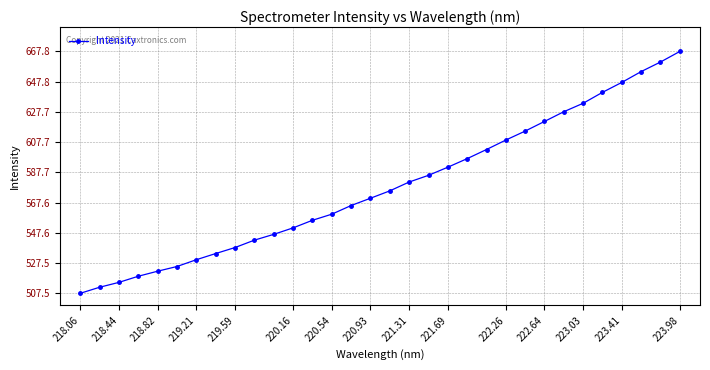

What is the maximum value shown in the chart?

667.8